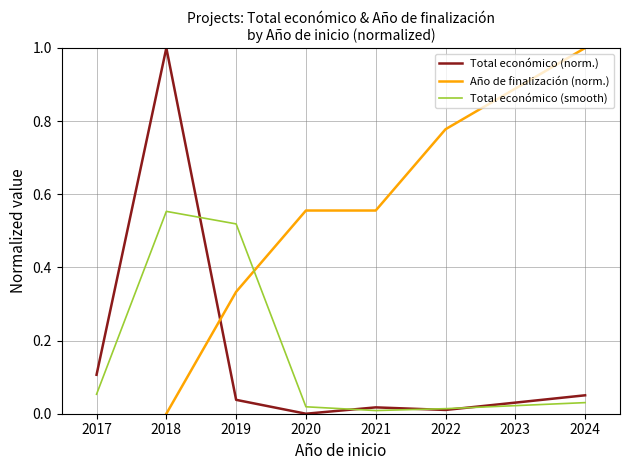

The value of Total económico (norm.) at 2018 is 1.6. True or false?

False